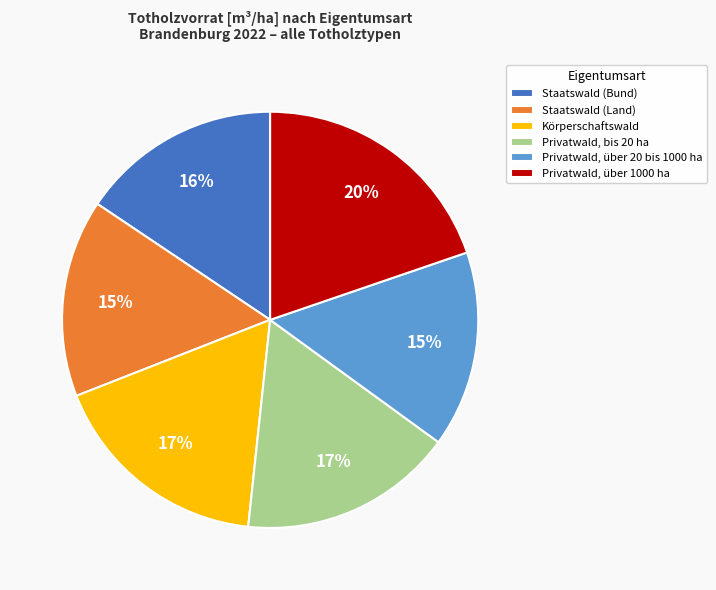

Combined, do Staatswald (Bund) and Privatwald, über 1000 ha account for over 50%?

No